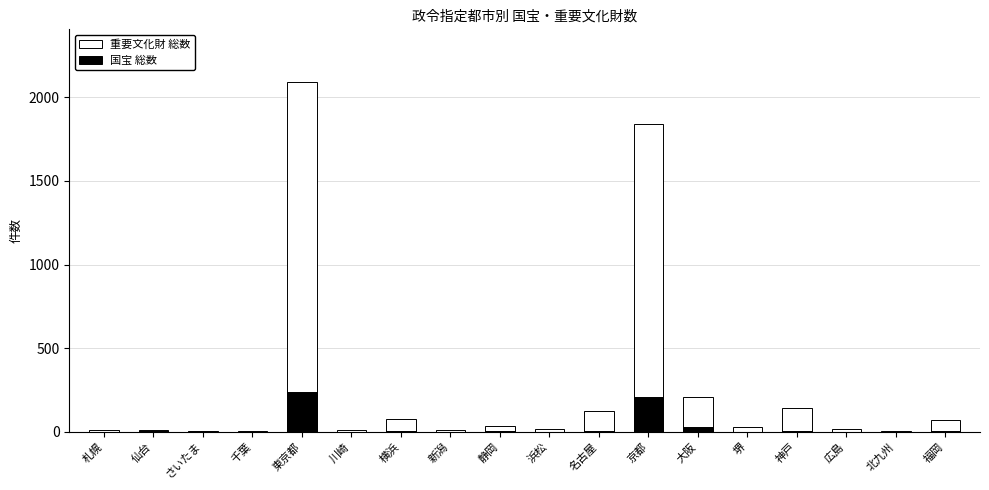

Is the value of 重要文化財 総数 at さいたま greater than the value of 国宝 総数 at 新潟?

Yes